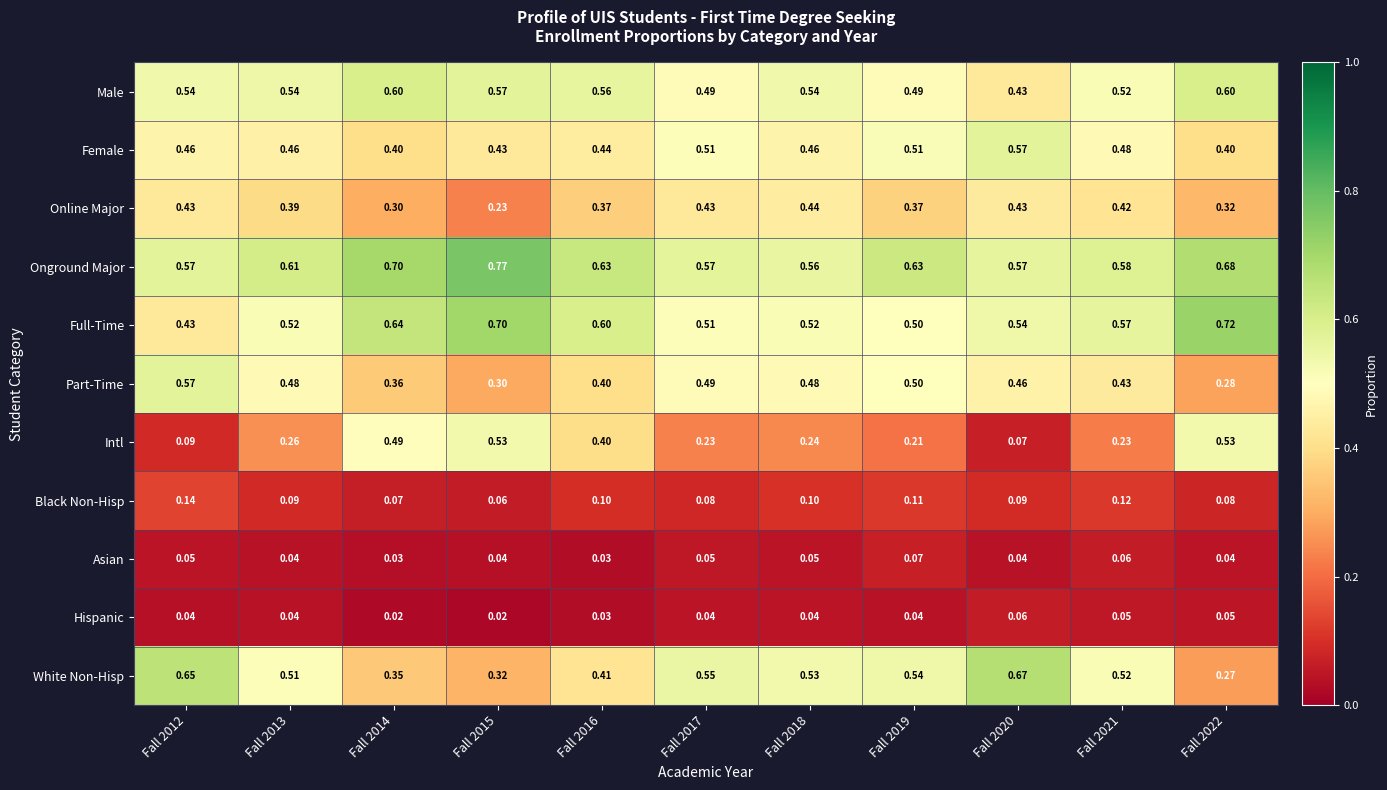

Which series has the largest total across all categories?

Onground Major